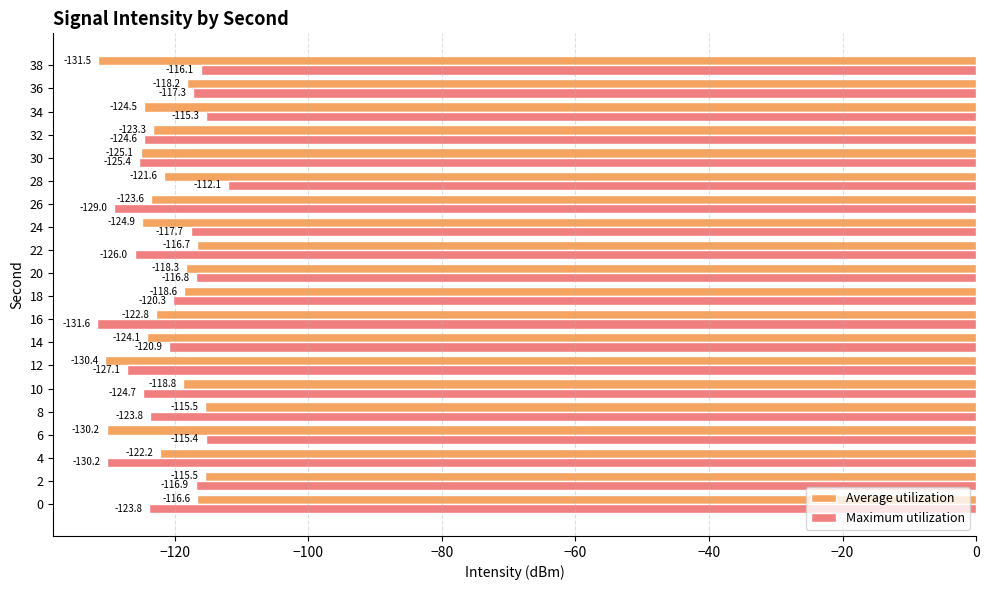

How many values in the Maximum utilization series exceed -120?

8